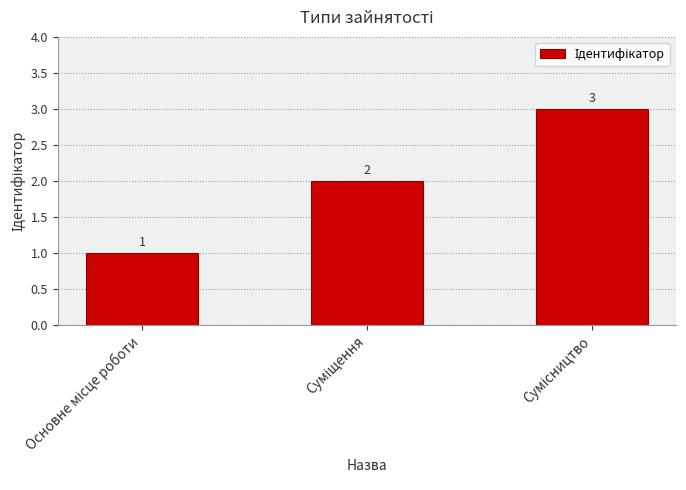

What is the value of the 1st bar from the left?

1